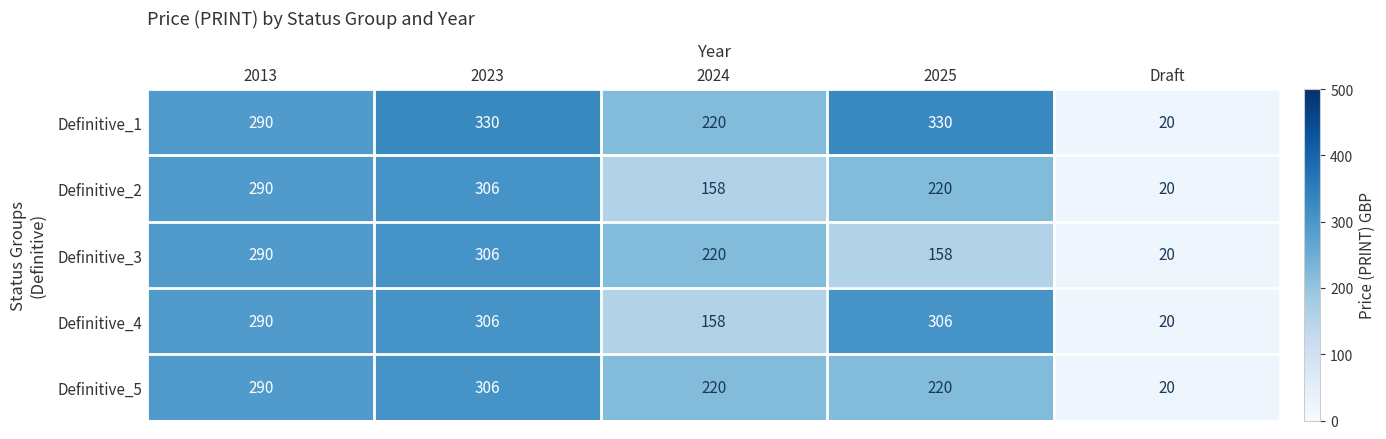

Between 2023 and 2025, which series saw the biggest shift?

Definitive_3